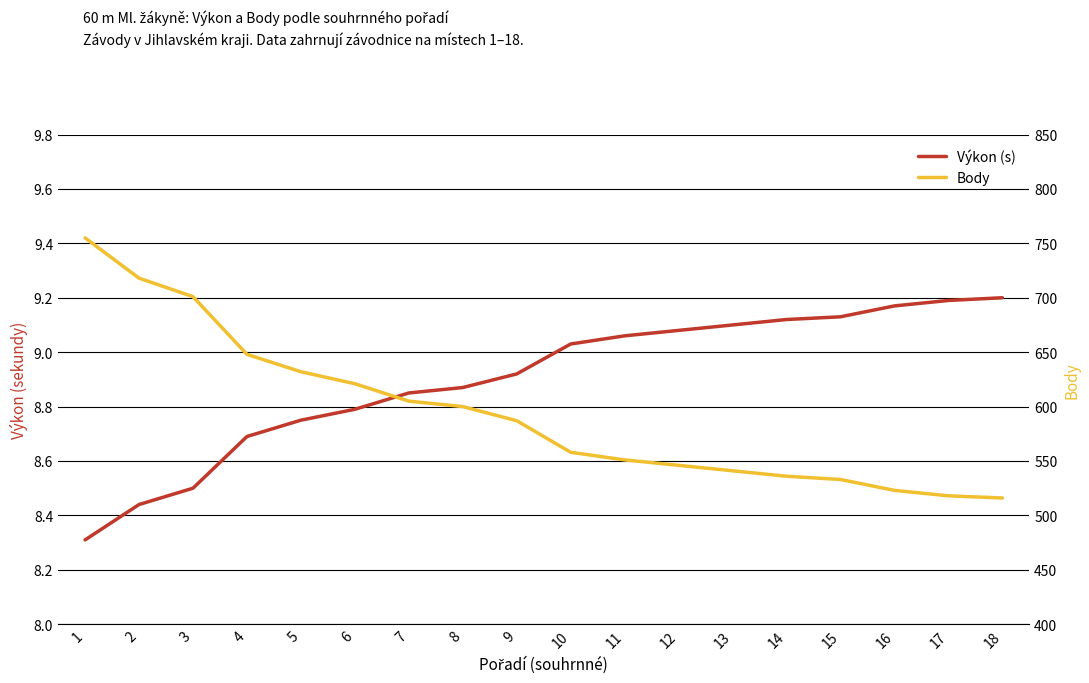

The value of Výkon (s) at 7 is 2.3. True or false?

False